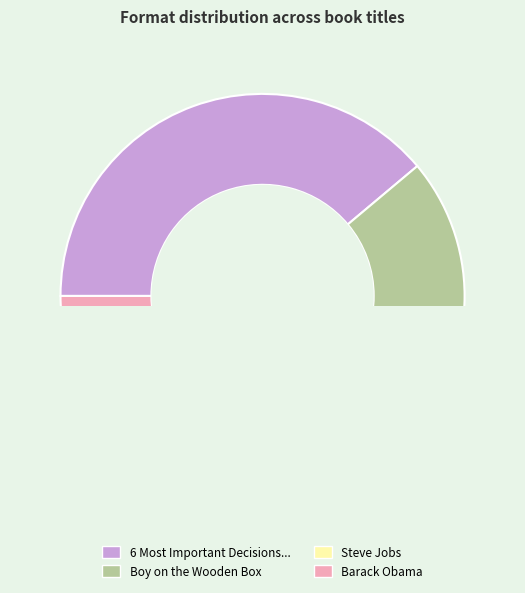

How many slices are in this pie chart?

4